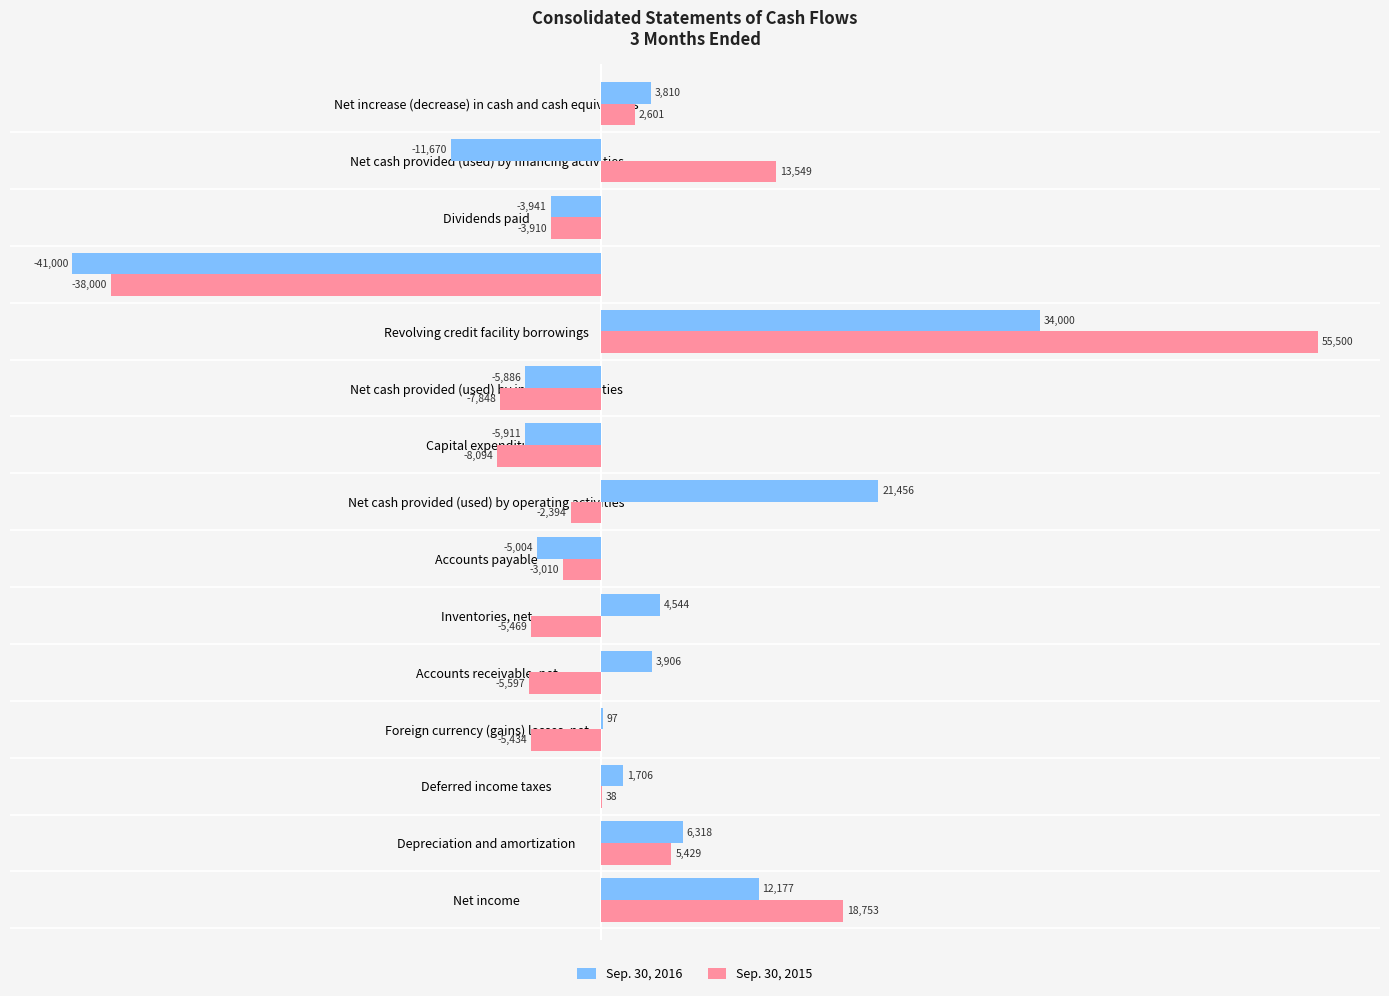

The Sep. 30, 2016 series shows 97 at Foreign currency (gains) losses, net. True or false?

True